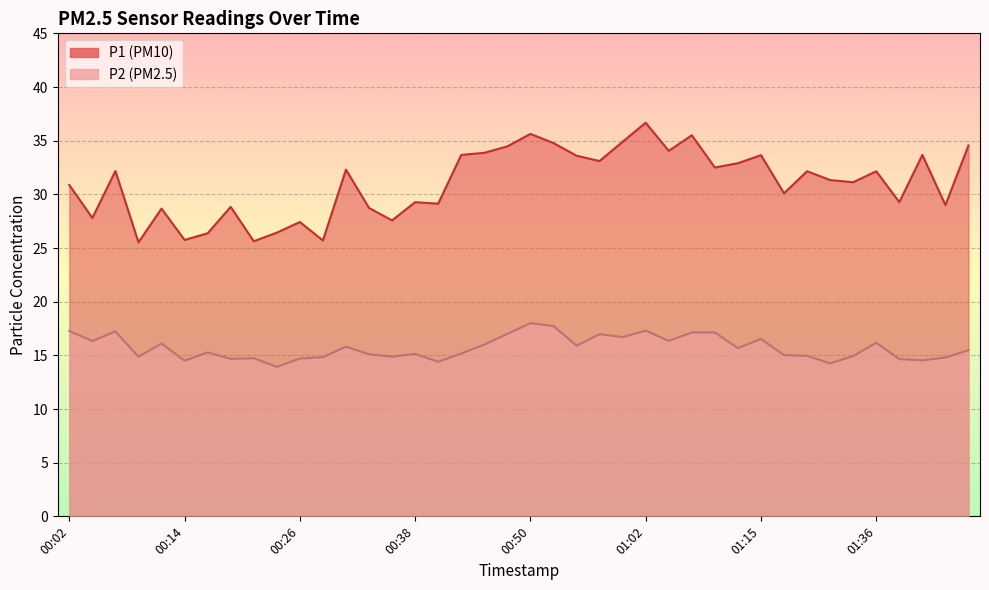

What is the highest value of the P2 series?

18.0